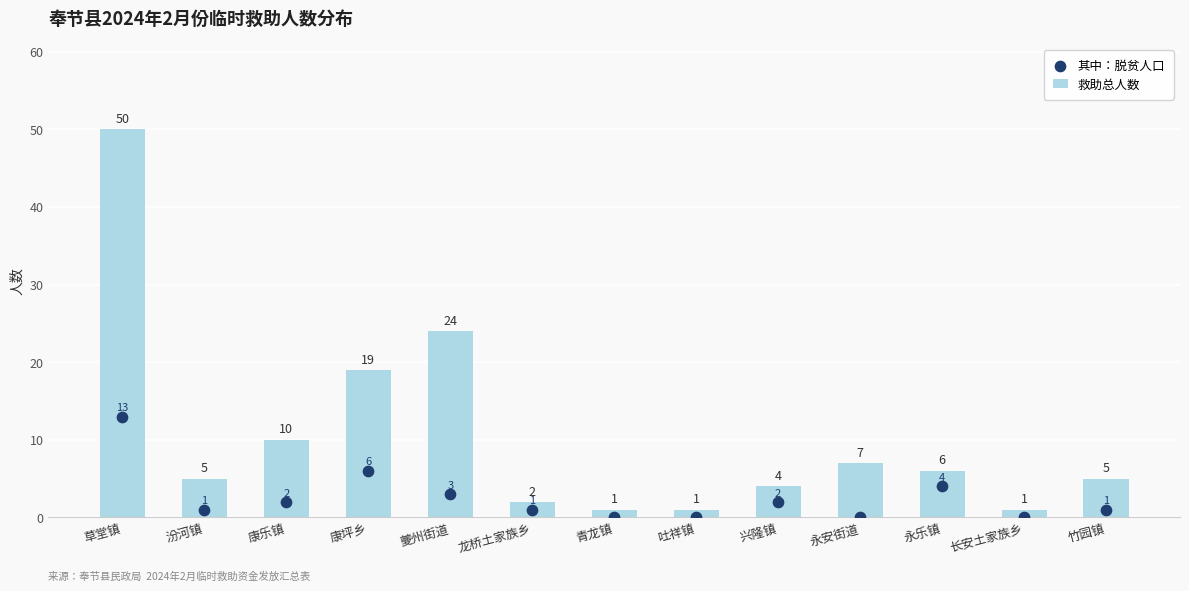

Is the value of 其中：脱贫人口 at 草堂镇 greater than the value of 救助总人数 at 草堂镇?

No